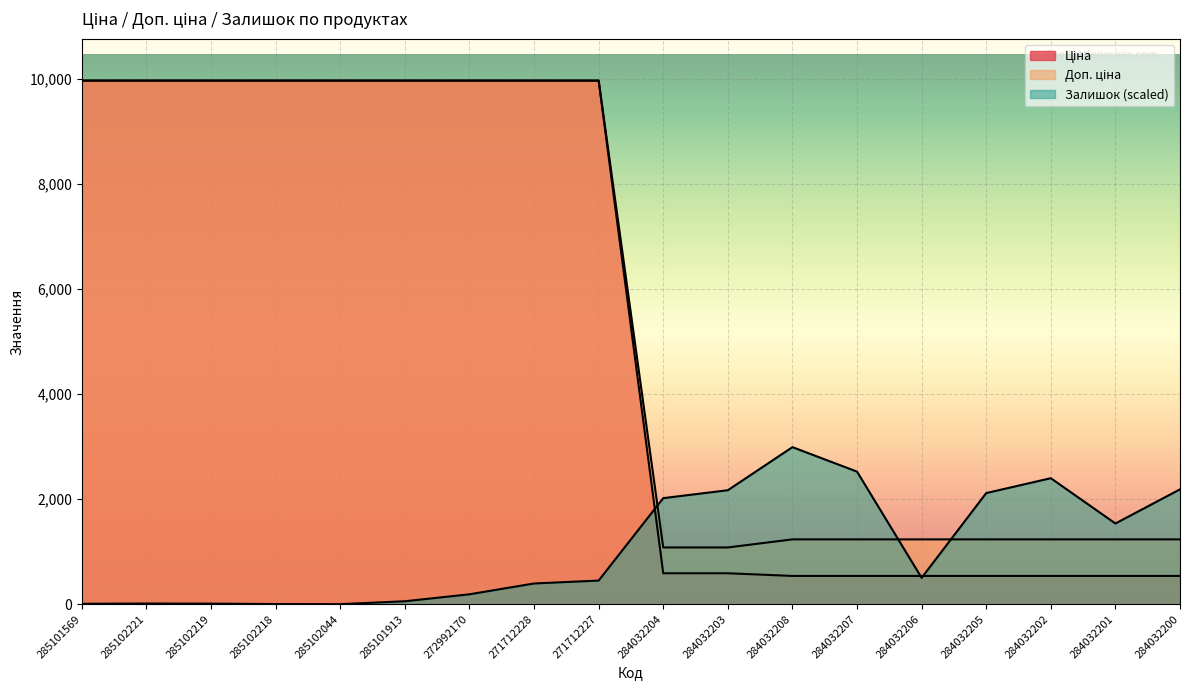

Which series has the largest range (max minus min)?

Ціна